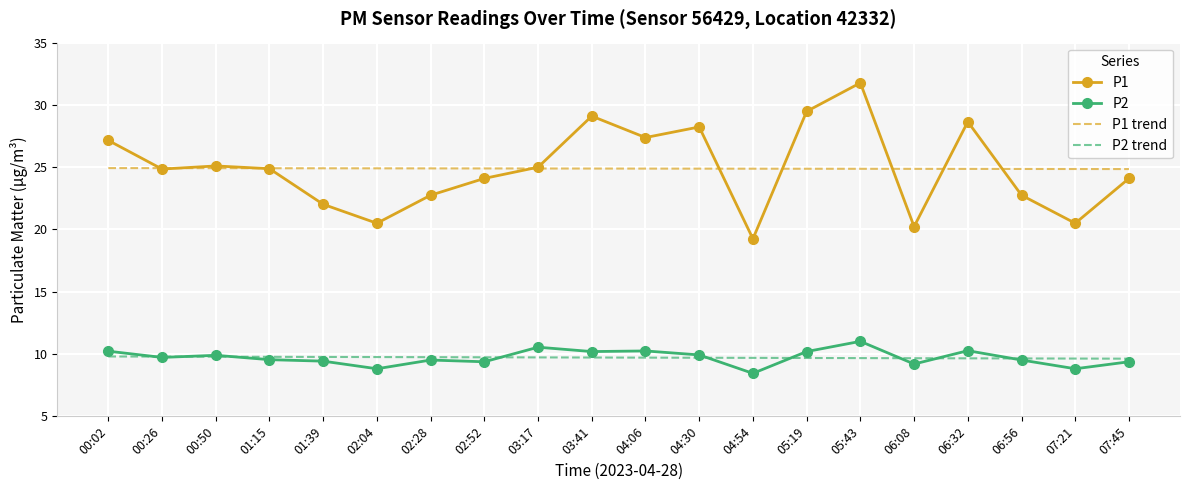

What is the greatest value displayed?

31.8